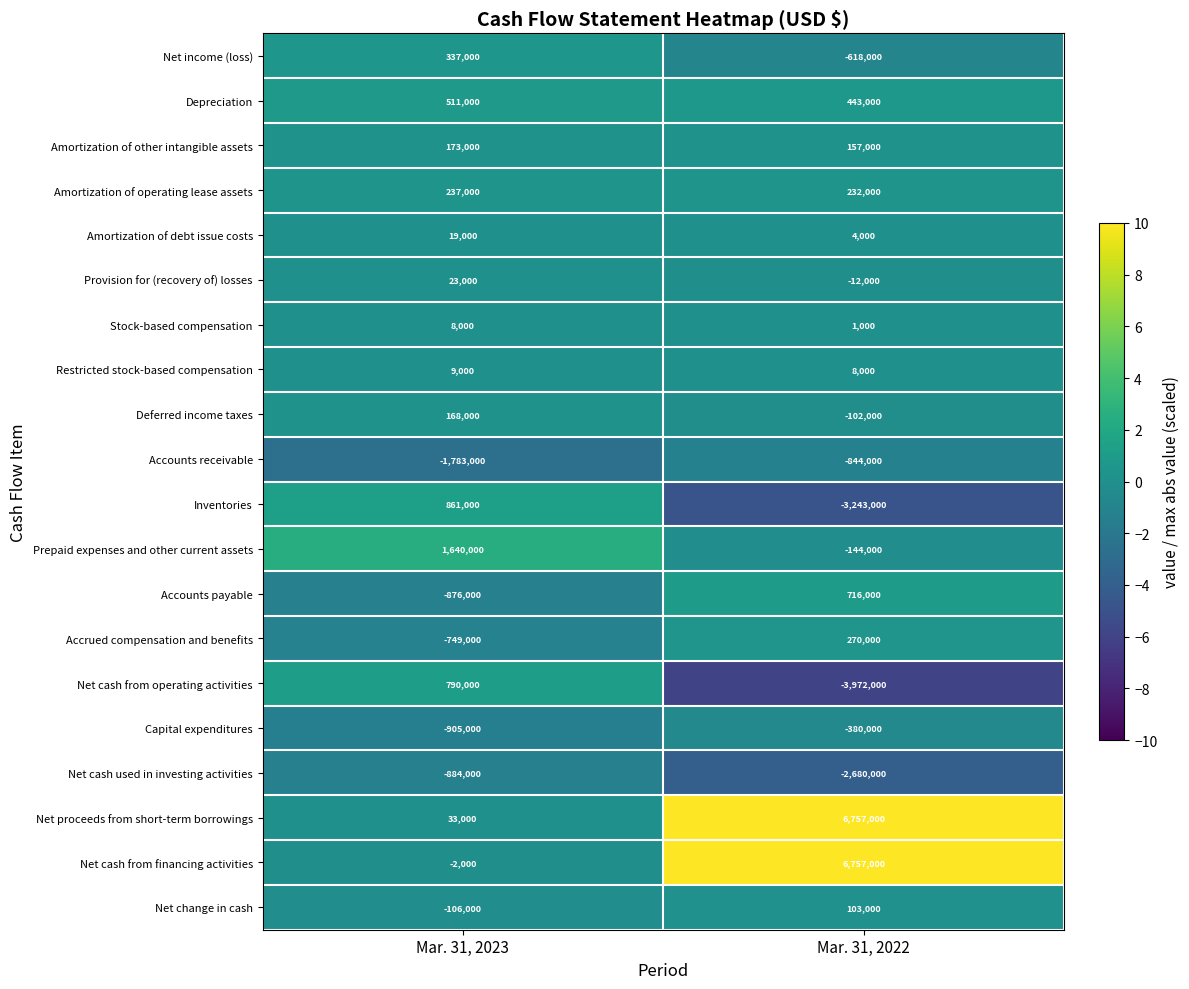

What is the maximum value for Stock-based compensation?

8000